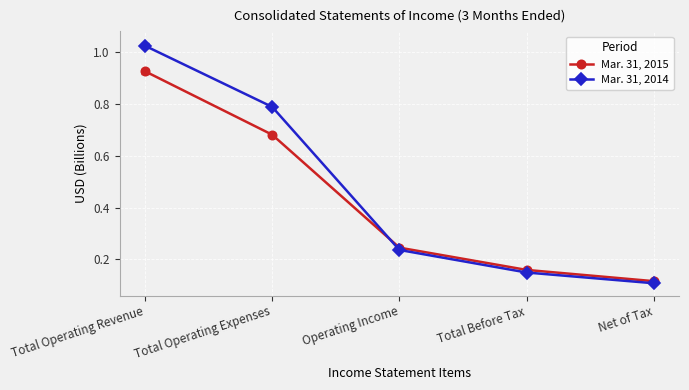

Which series changed the most between Operating Income and Net of Tax?

Mar. 31, 2015